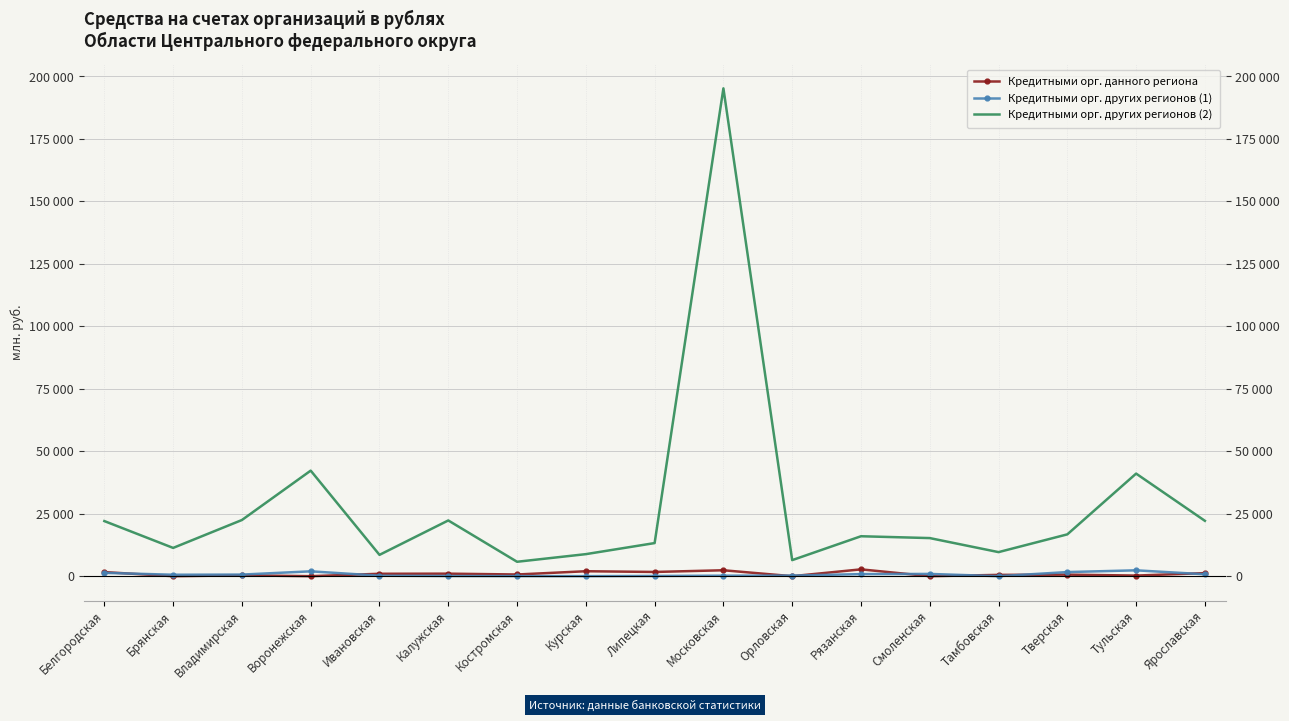

What is the maximum value shown in the chart?

195247